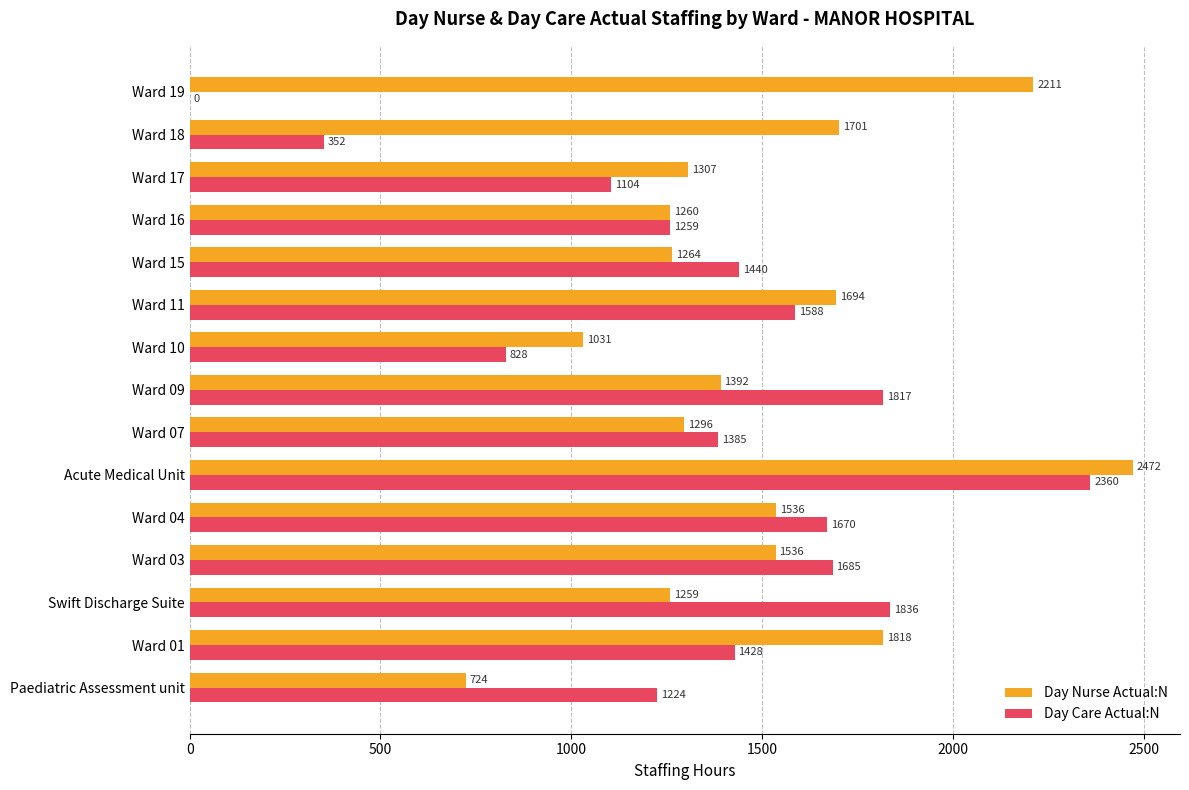

What is the highest value of the Day Nurse Actual:N series?

2472.0